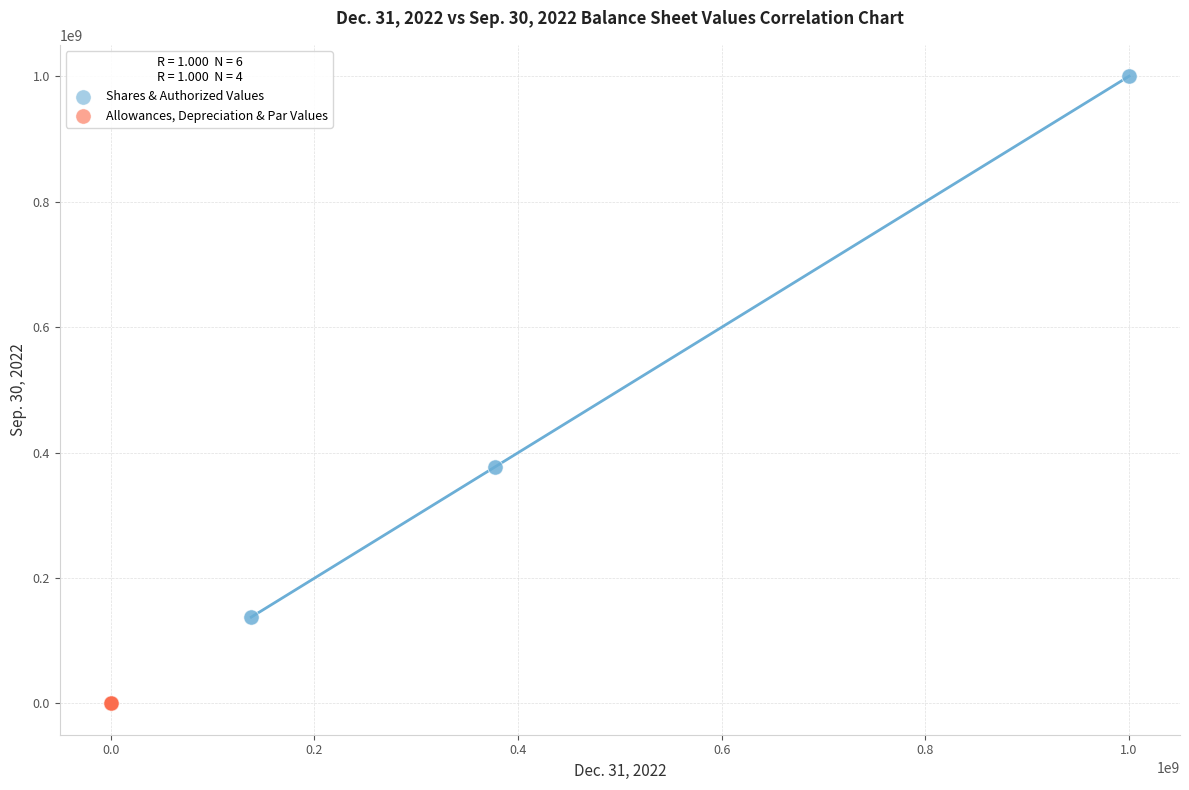

Which series has the largest Y range (max minus min)?

Shares & Authorized Values